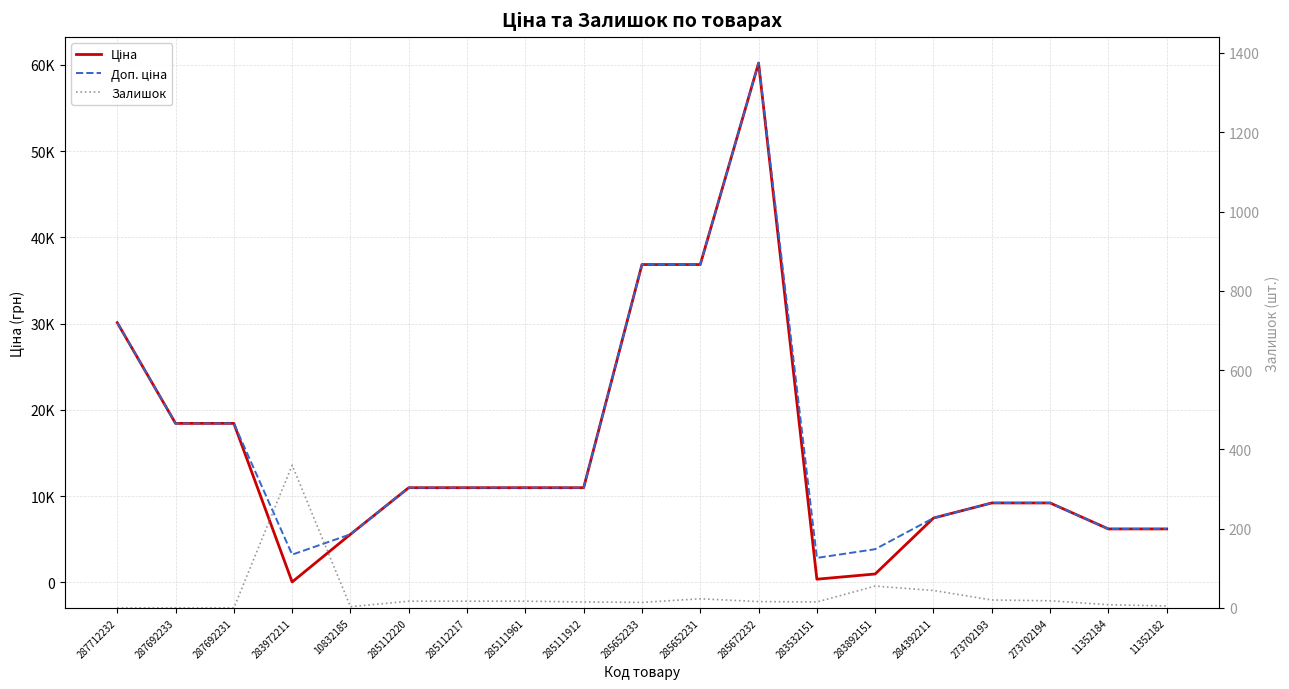

Does the chart have visible grid lines?

Yes